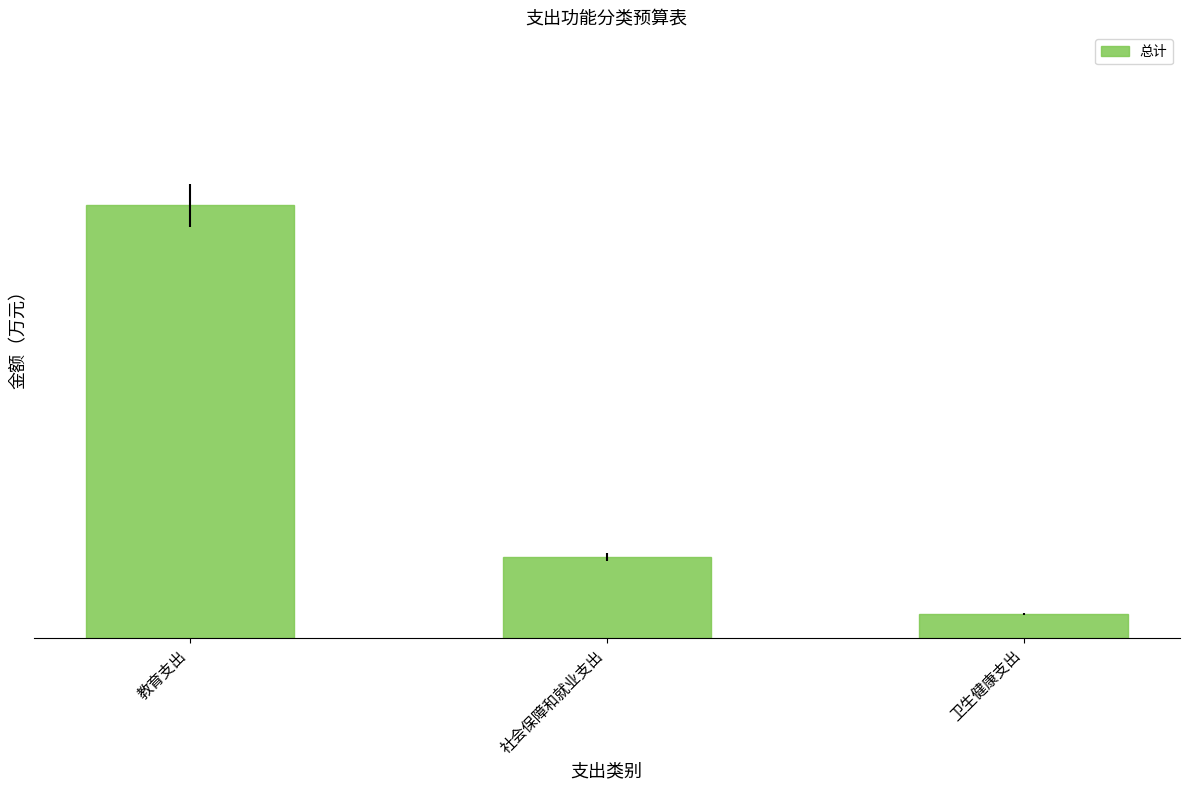

Are the bars horizontal?

No